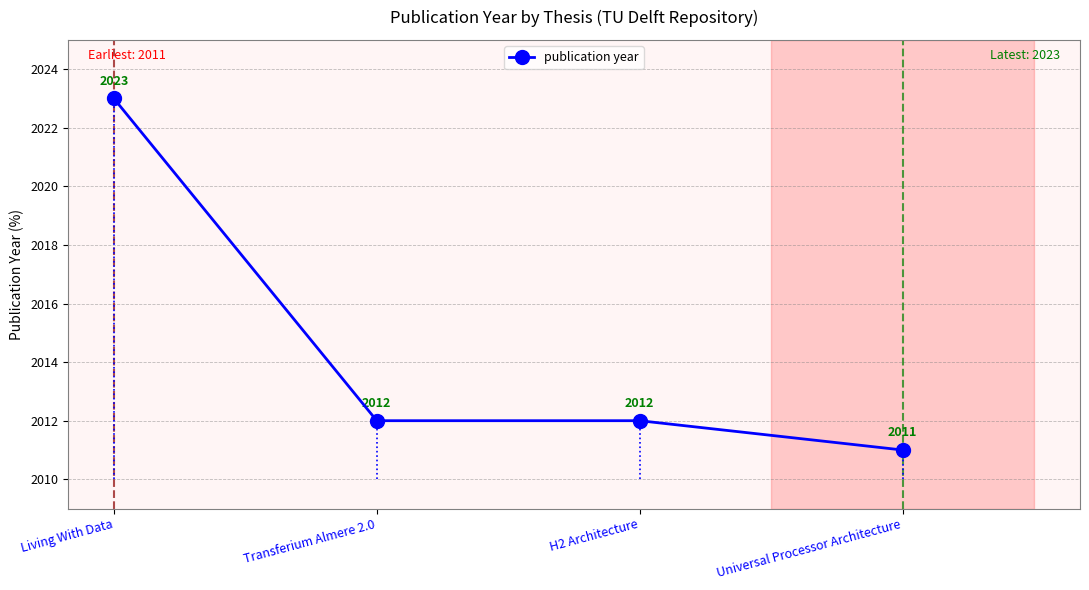

At which category does the chart reach its minimum across all series?

Universal Processor Architecture